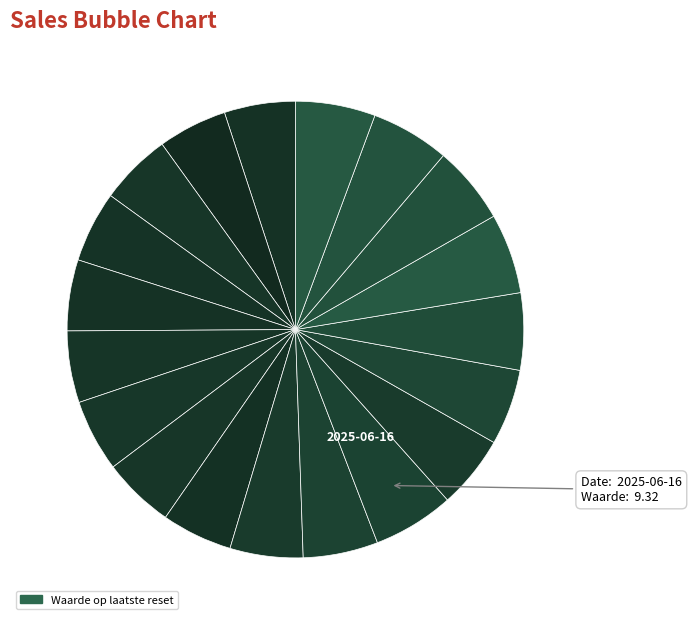

Which category has the smallest portion of the pie?

2025-06-30